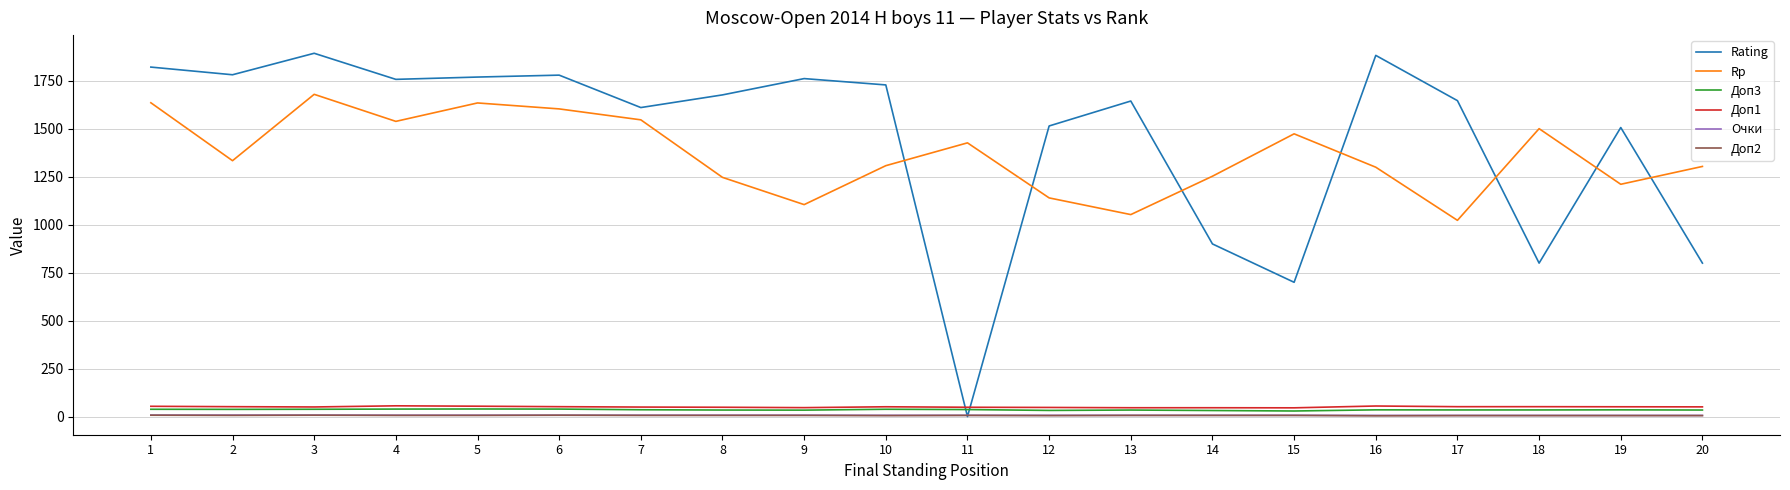

The value of Rating at 9 is 365.4. True or false?

False